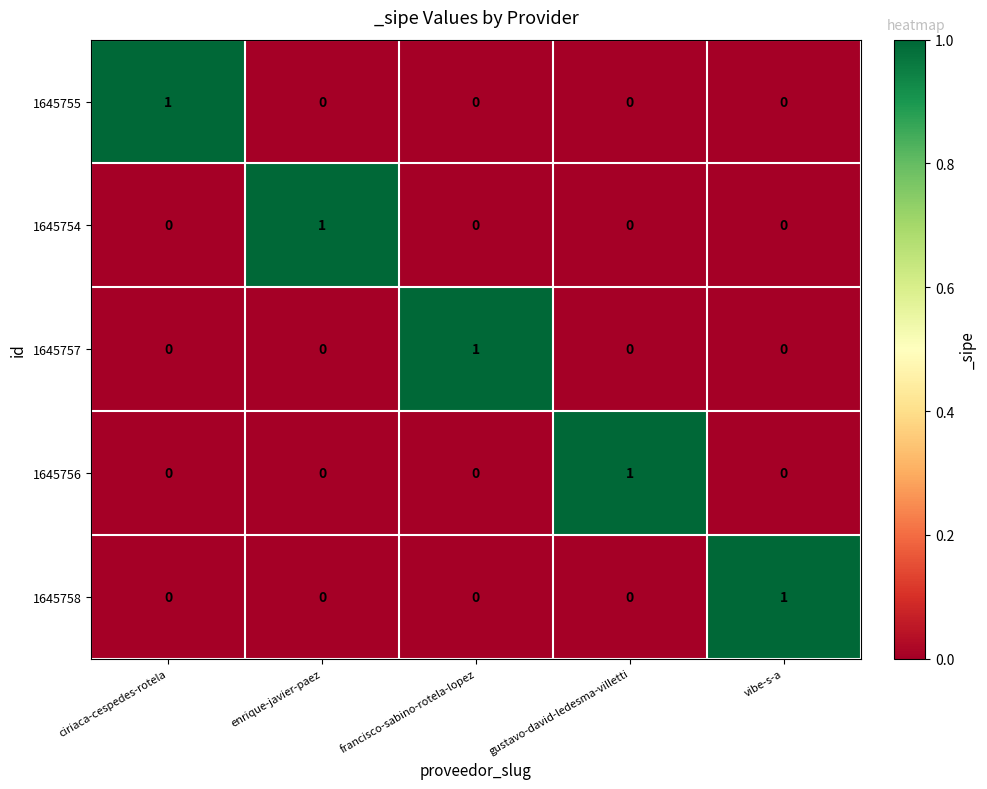

Is the value of 1645756 at francisco-sabino-rotela-lopez greater than the value of 1645754 at enrique-javier-paez?

No